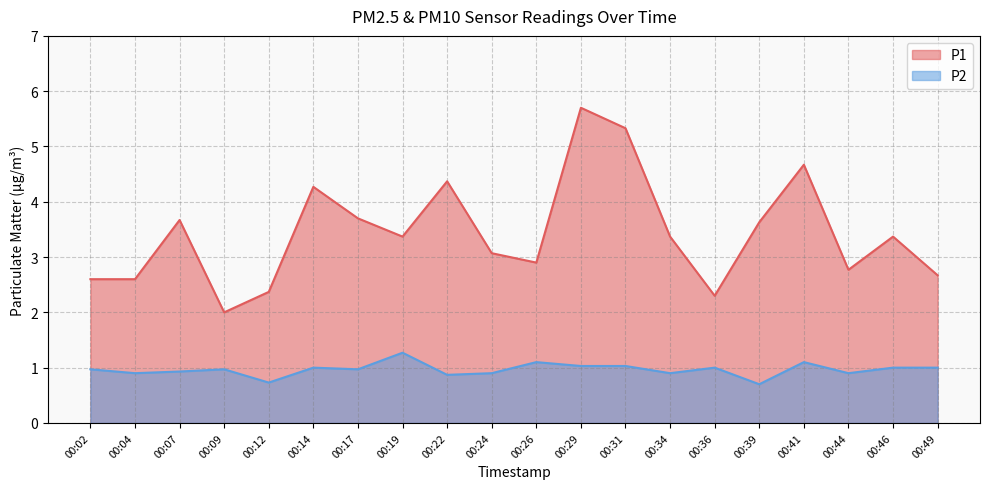

At which label does P1 first exceed 3?

00:07